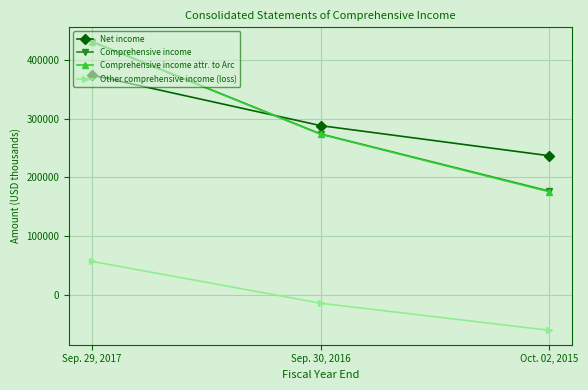

Which series changed the most between Sep. 29, 2017 and Sep. 30, 2016?

Comprehensive income attr. to Arc